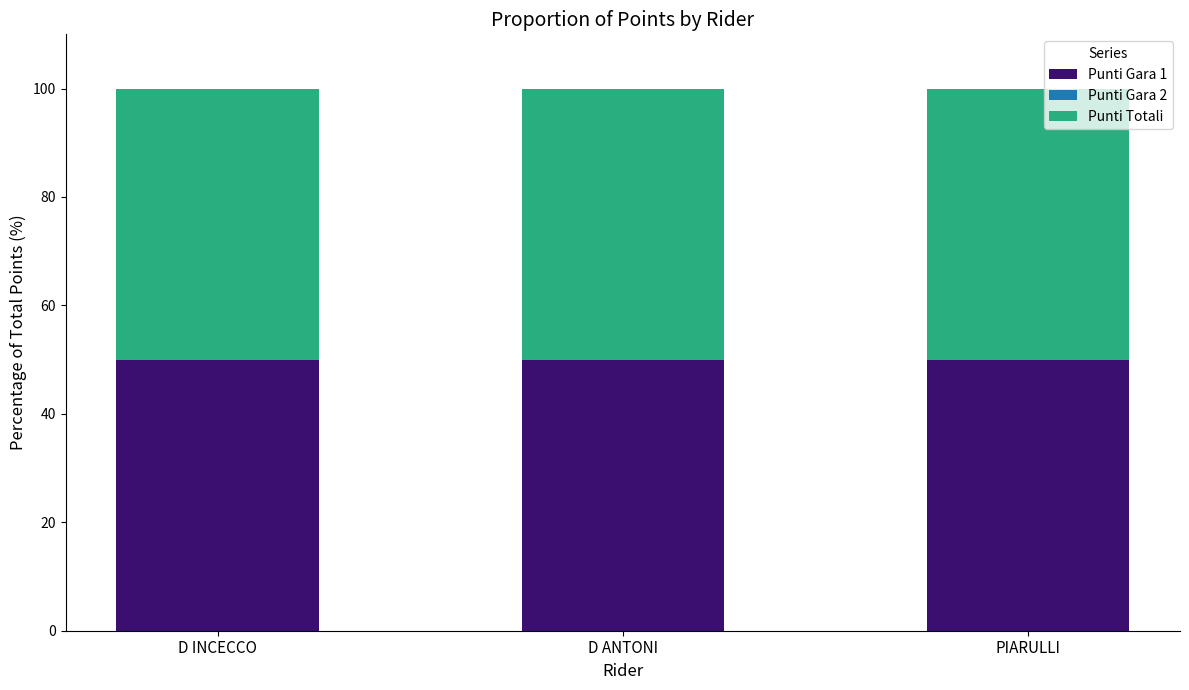

Which category has the lowest value in the Punti Gara 2 series?

D INCECCO